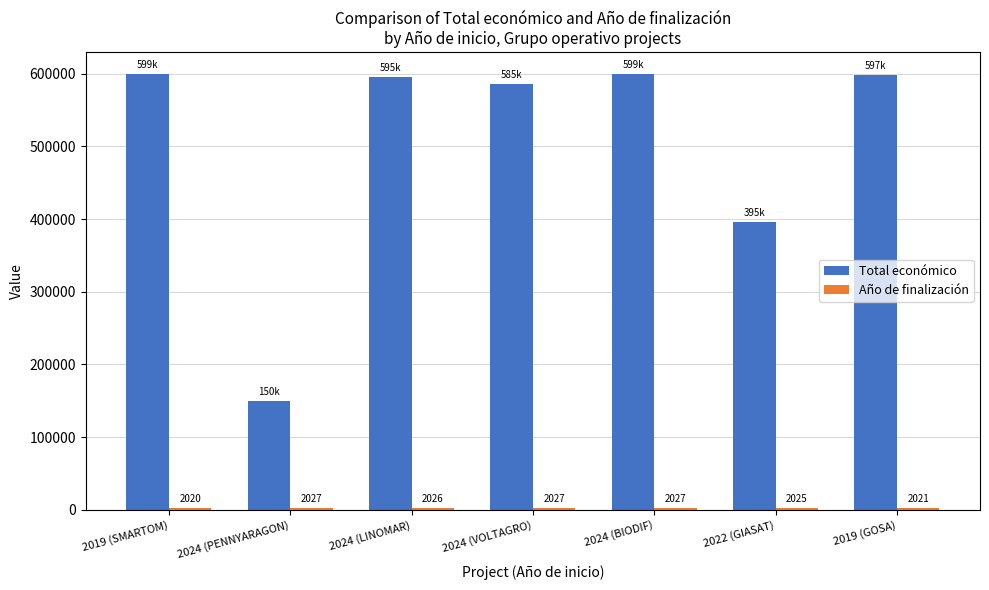

The value of Total económico at 2024 (PENNYARAGON) is 150000. True or false?

True